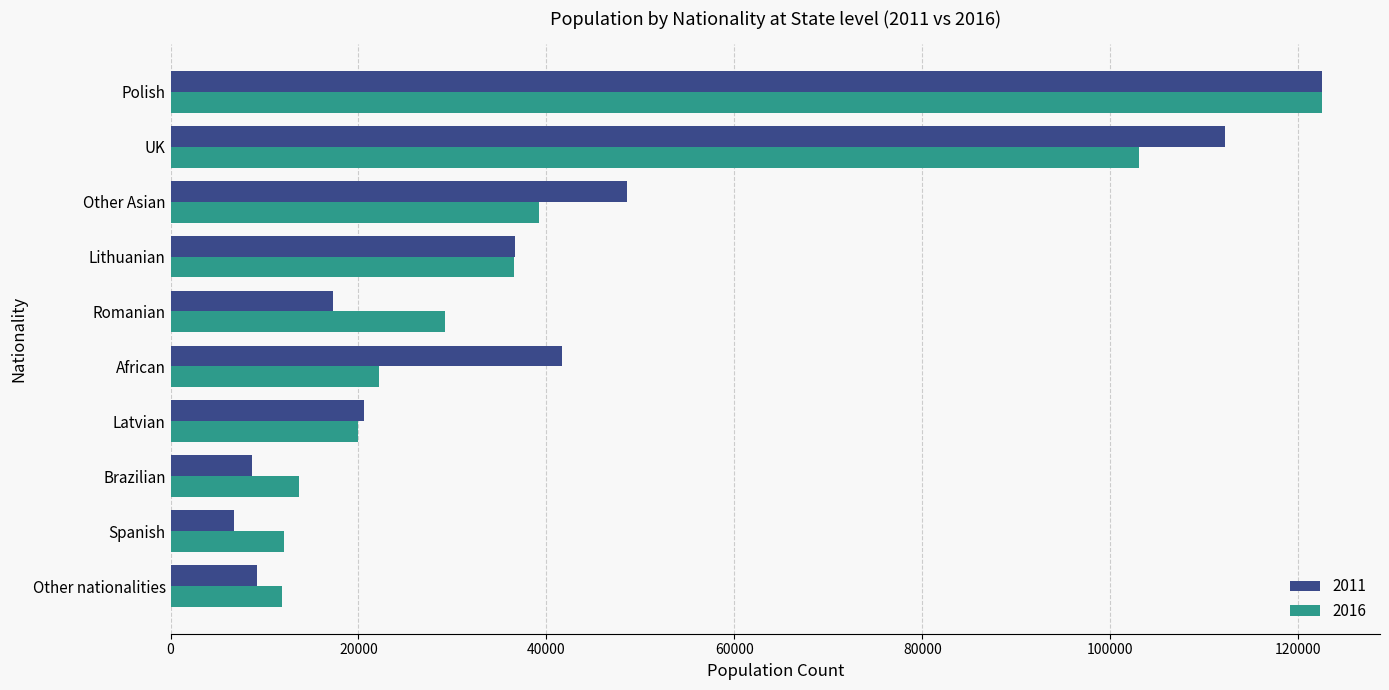

At which label does 2016 reach its peak?

Polish